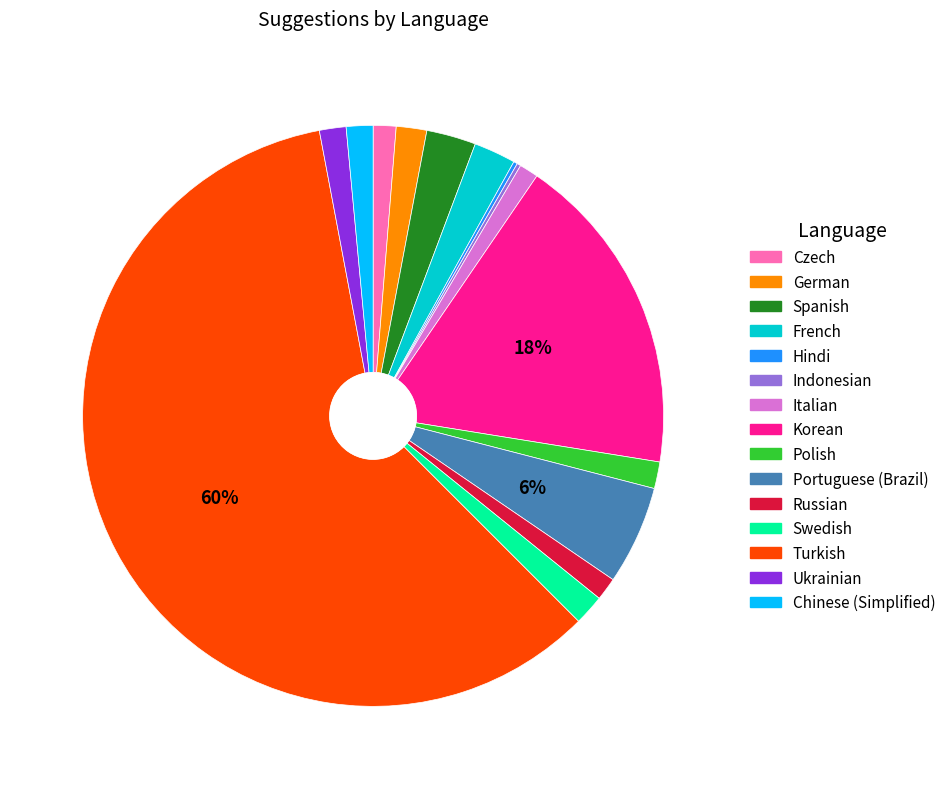

To the nearest percent, what is the average slice percentage?

7%